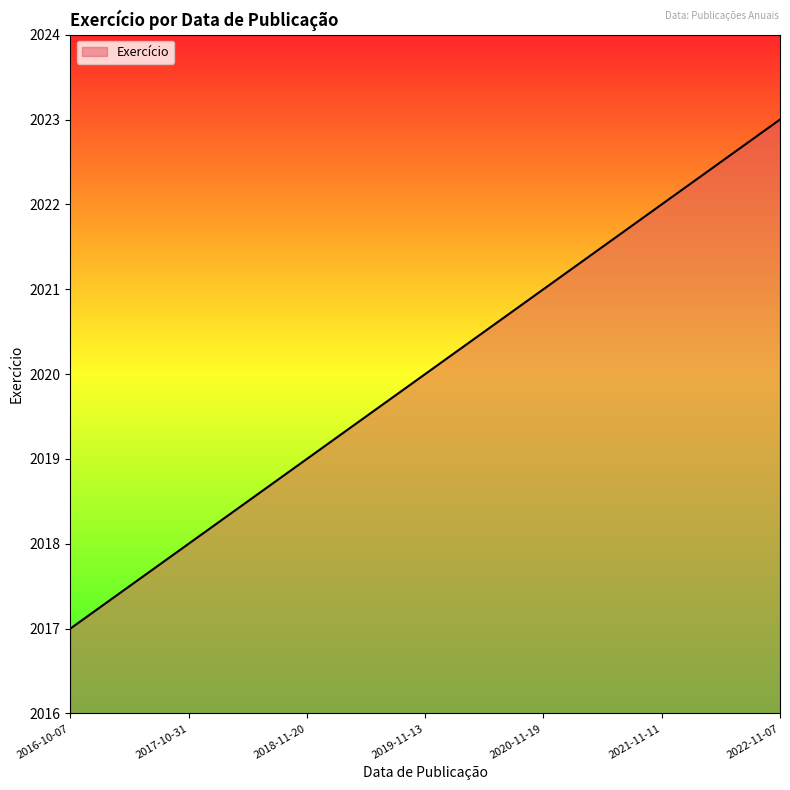

How many values are between 2018 and 2022?

5